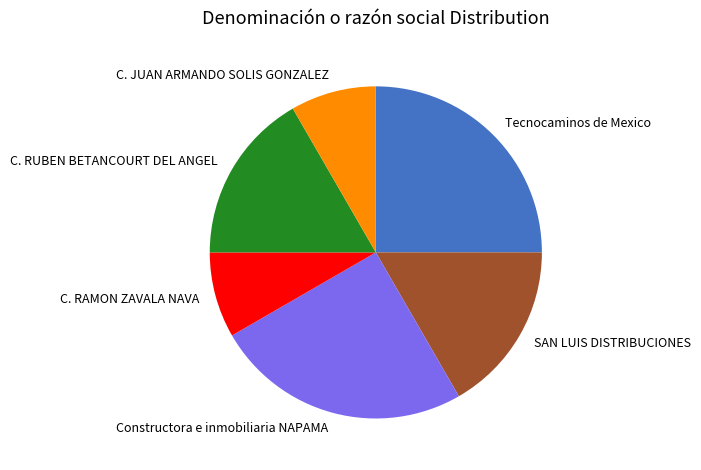

Do C. JUAN ARMANDO SOLIS GONZALEZ and C. RAMON ZAVALA NAVA together represent more than half of the pie?

No